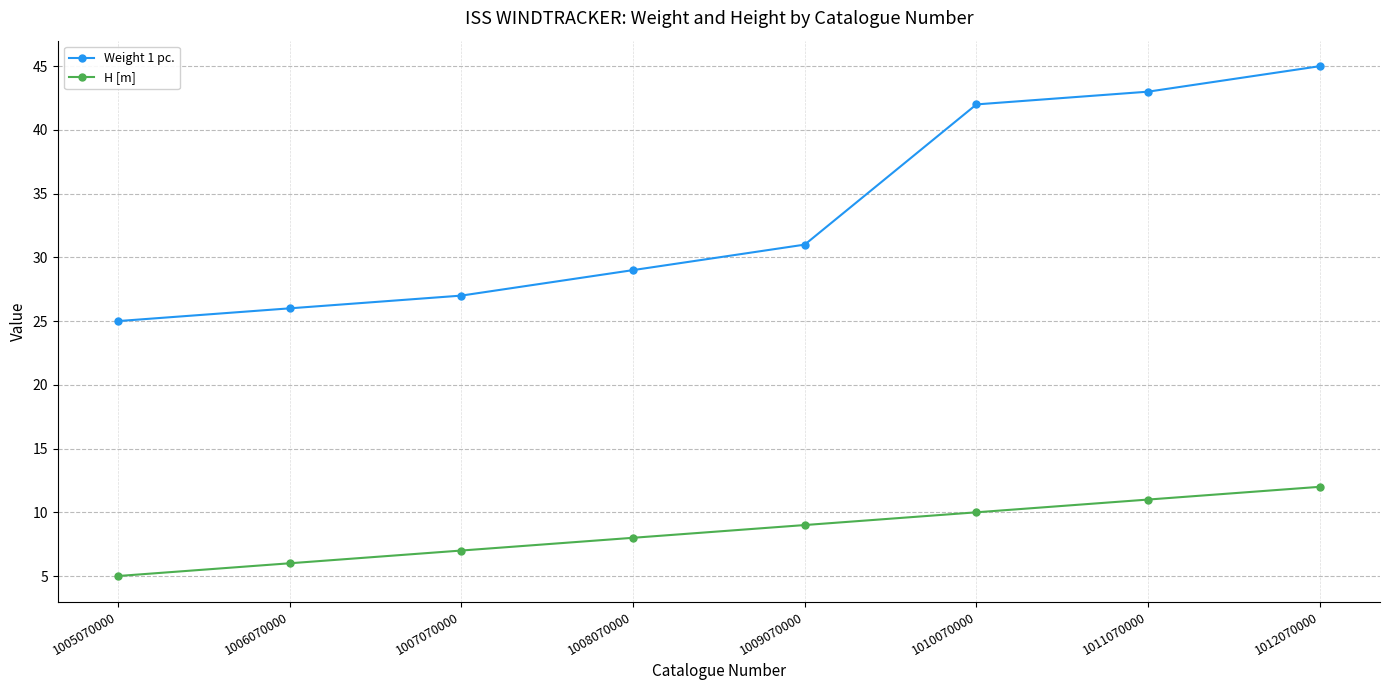

Rank the categories by H [m] value from lowest to highest.

1005070000, 1006070000, 1007070000, 1008070000, 1009070000, 1010070000, 1011070000, 1012070000